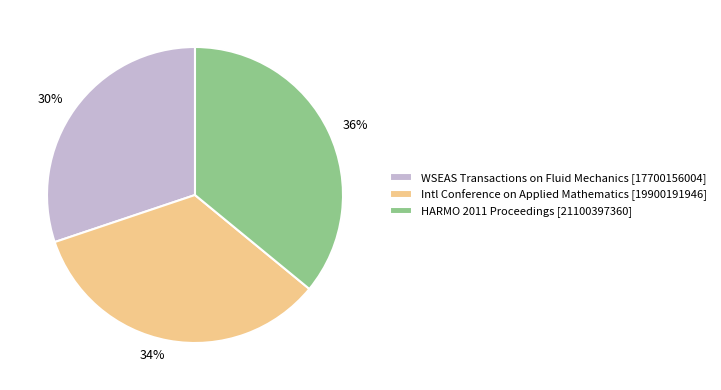

What percentage is the Intl Conference on Applied Mathematics [19900191946] slice, to the nearest percent?

34%